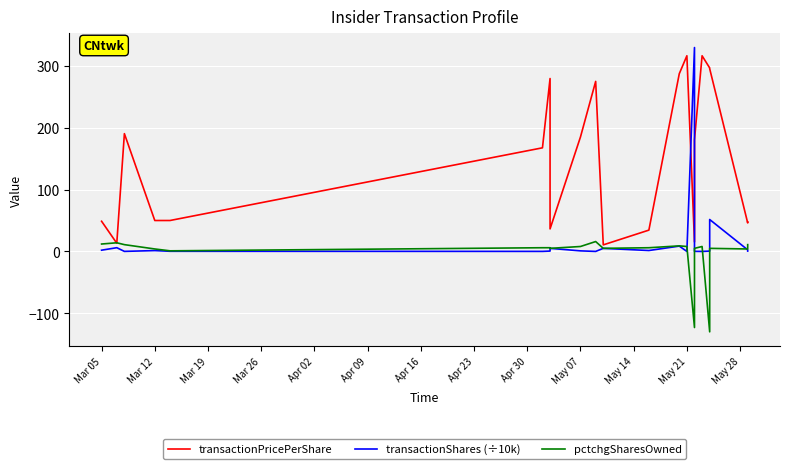

Which series ends up on top after the final intersection of pctchgSharesOwned and transactionShares (÷10k)?

pctchgSharesOwned